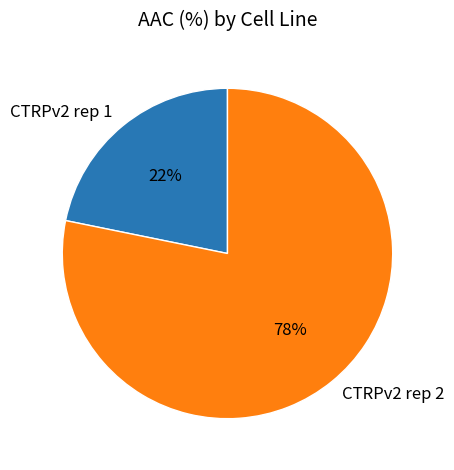

Does any single category account for the majority?

Yes